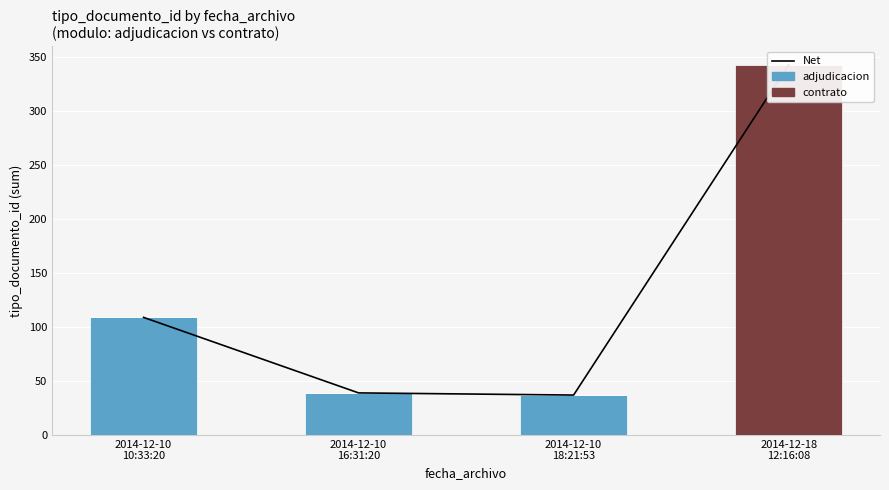

Is the value of contrato at 2014-12-18
12:16:08 greater than the value of Net at 2014-12-10
16:31:20?

Yes